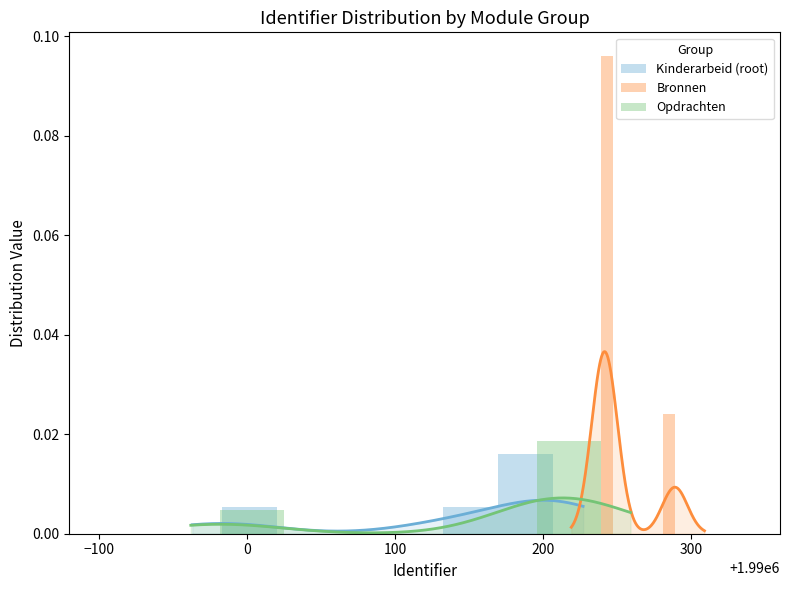

The value of Opdrachten at 100 is 0.0. True or false?

False